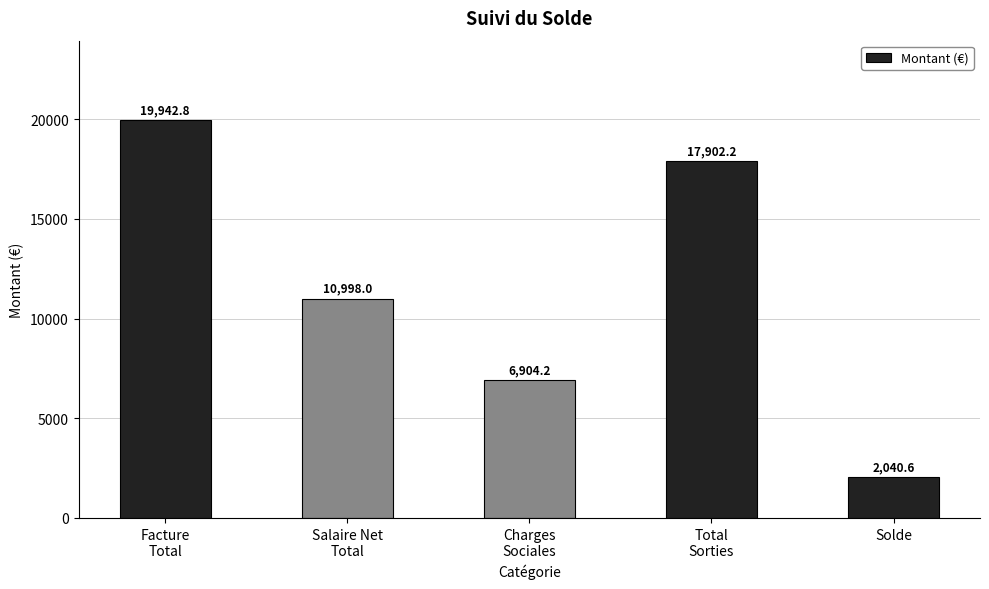

List the labels in order of value, smallest first.

Solde, Charges
Sociales, Salaire Net
Total, Total
Sorties, Facture
Total